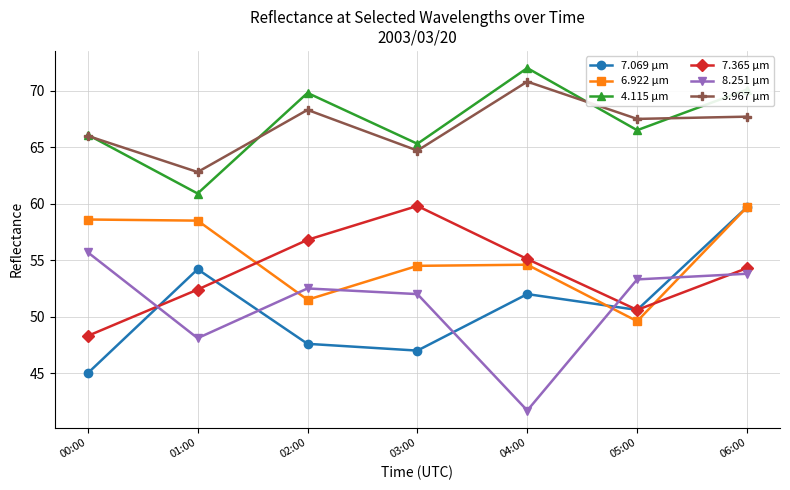

At which label is 7.069 µm closest to 52?

04:00